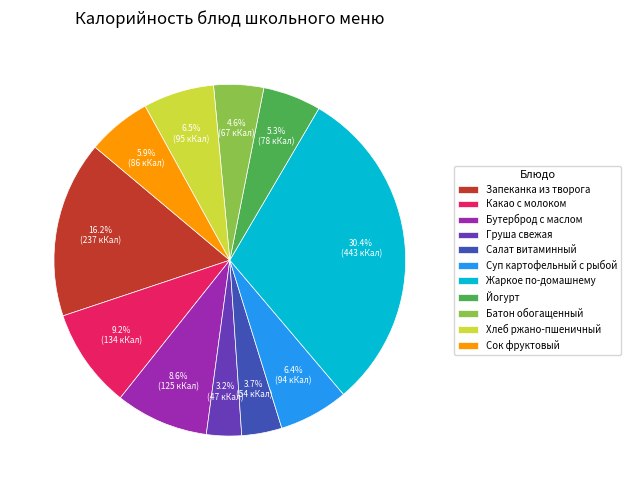

Between Суп картофельный с рыбой and Салат витаминный, which is larger?

Суп картофельный с рыбой